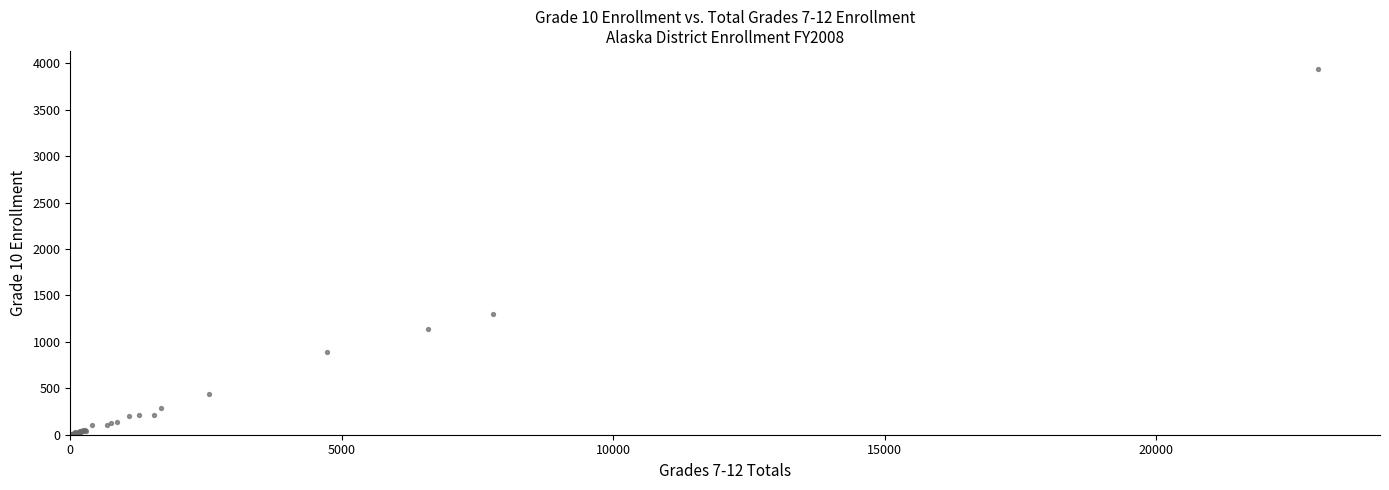

What Y value in the scatter plot is closest to 1970?

1301